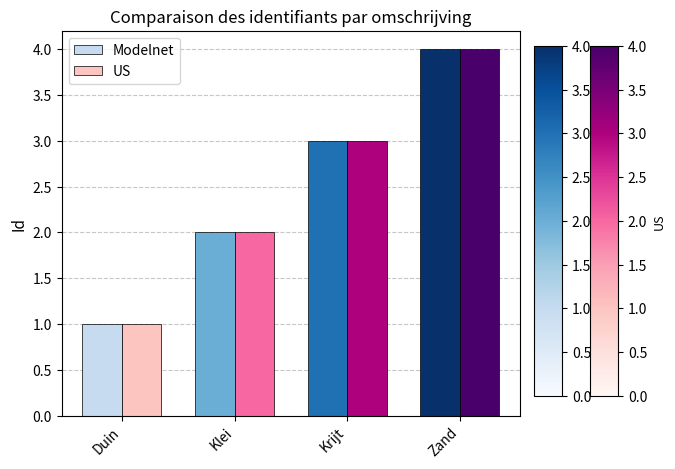

How many groups of bars are there?

4